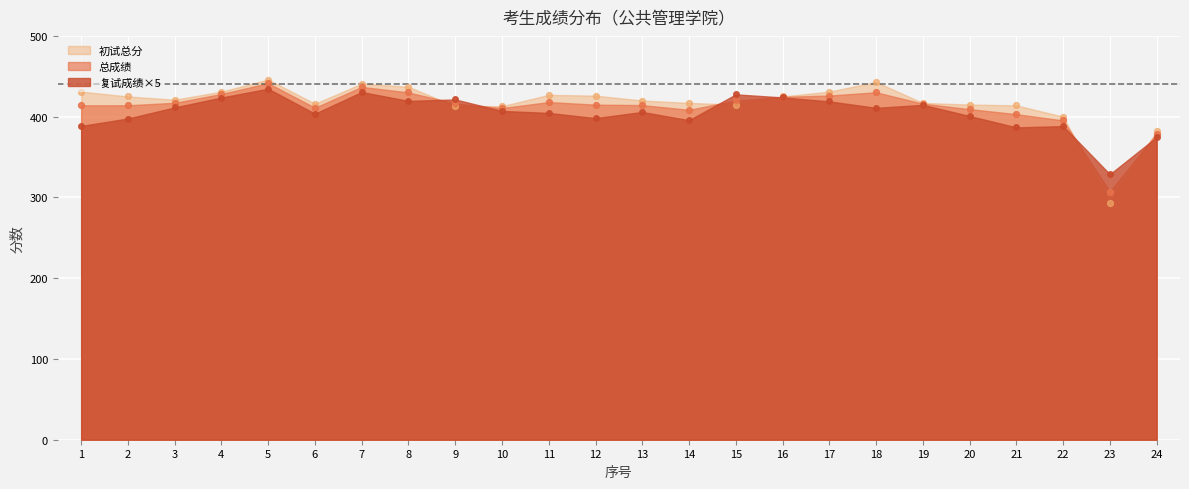

What are all the series names shown in the legend?

初试总分, 复试成绩, 总成绩